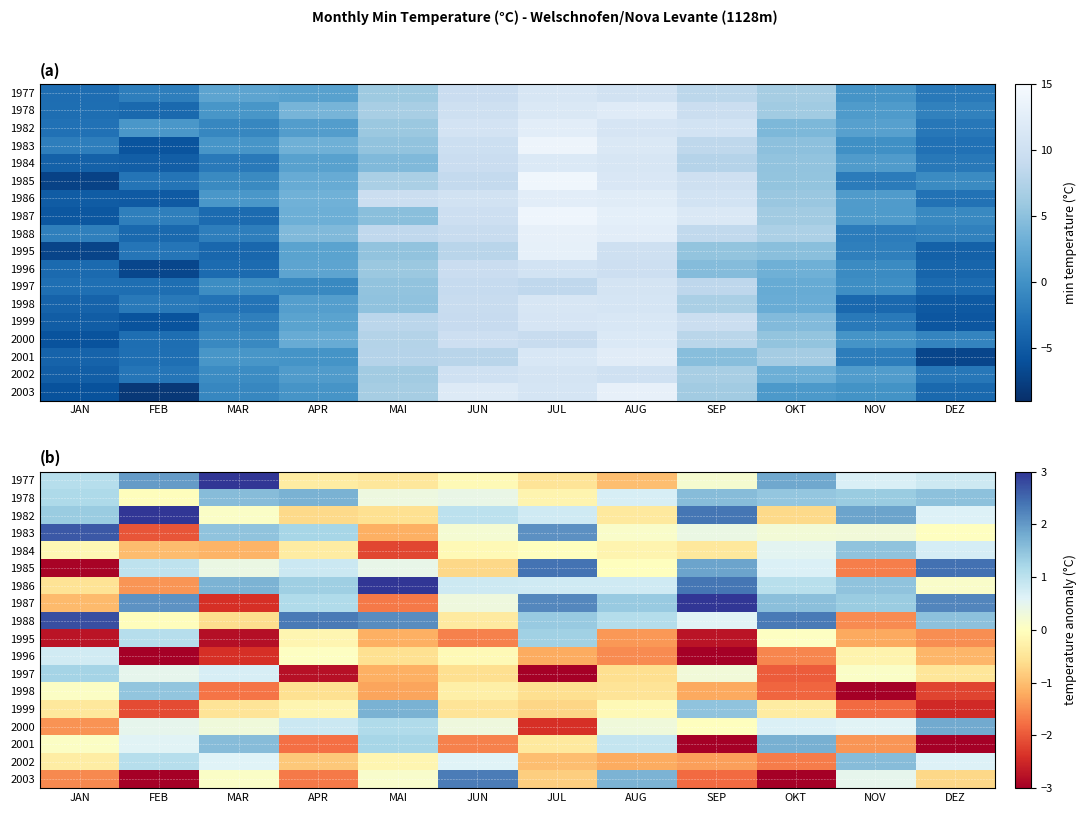

What is the spread (max minus min) of values at SEP?

7.1